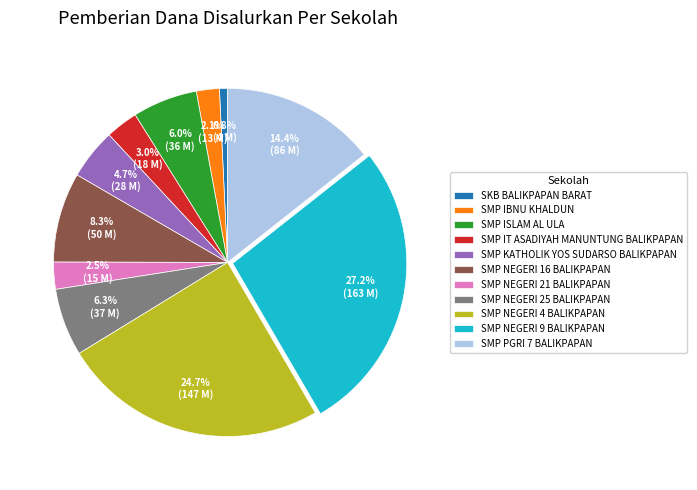

Which slice is the smallest?

SKB BALIKPAPAN BARAT